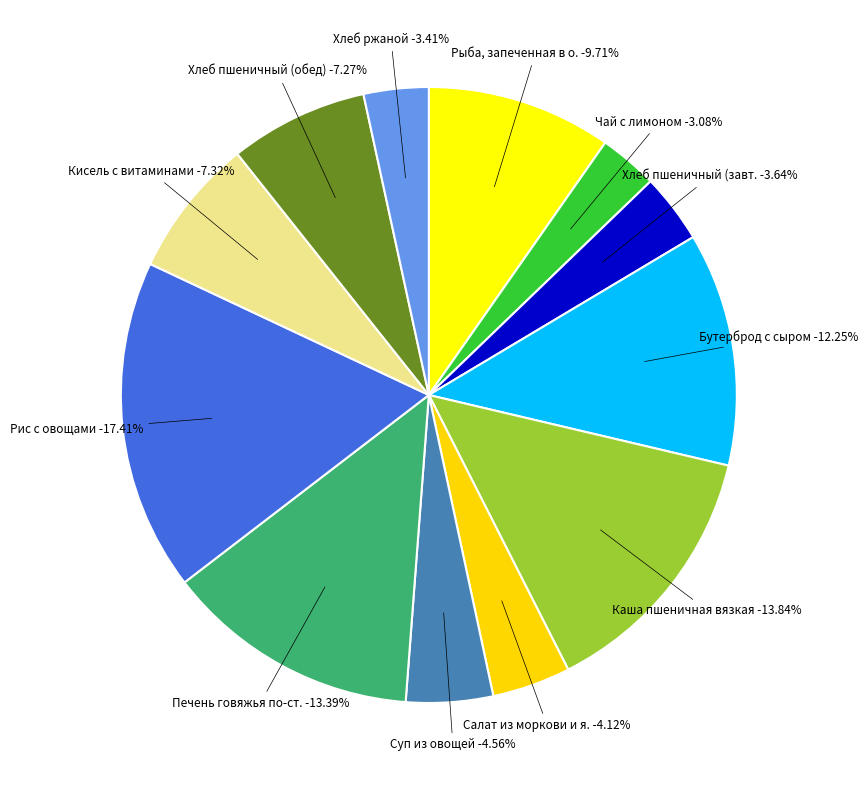

Which category has the smallest portion of the pie?

Чай с лимоном